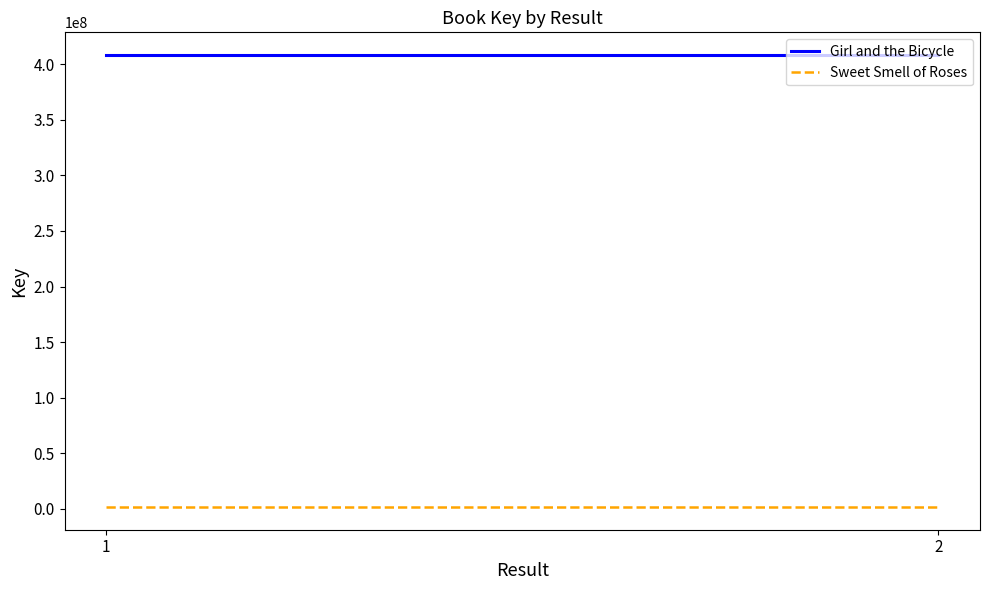

Rank the categories by Girl and the Bicycle value from highest to lowest.

1, 2